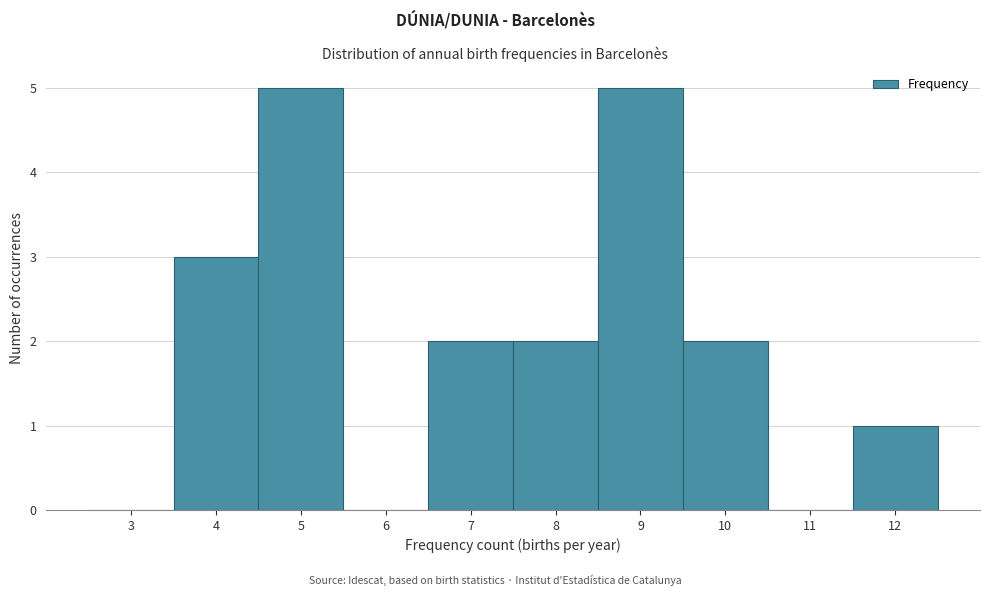

Reading right to left, transcribe all the data shown in this chart.

12=1	11=0	10=2	9=5	8=2	7=2	6=0	5=5	4=3	3=0